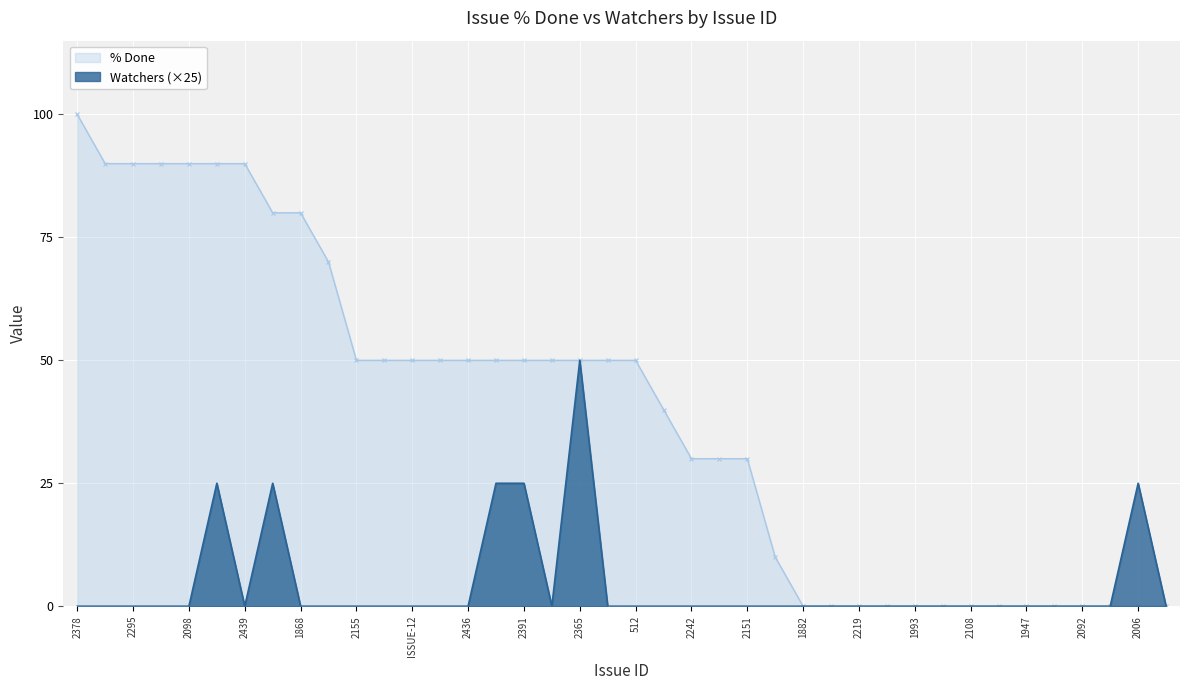

The % Done series shows -58 at 1783. True or false?

False